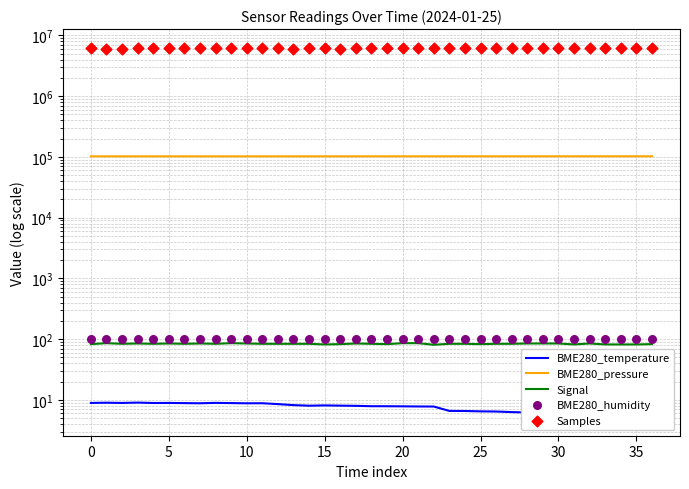

Which series reaches the minimum Y coordinate?

BME280_temperature